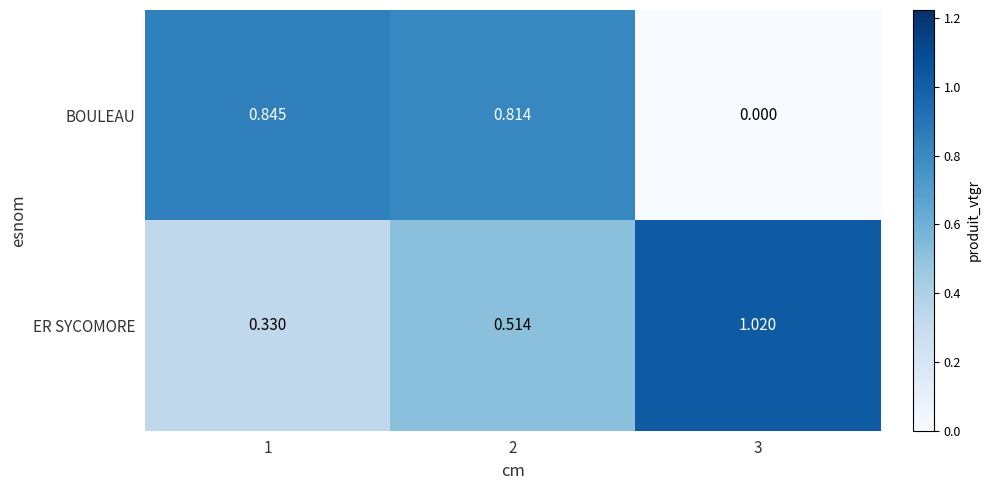

Is the value of BOULEAU at 3 greater than the value of ER SYCOMORE at 2?

No